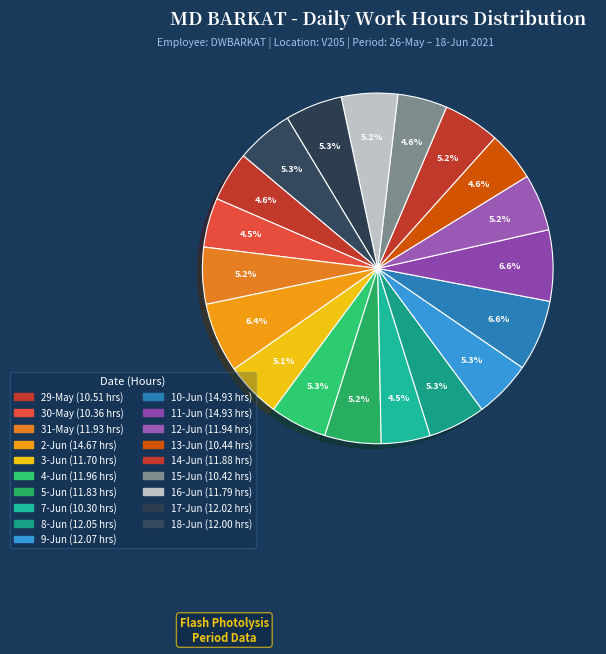

Is there a majority slice in this chart?

No